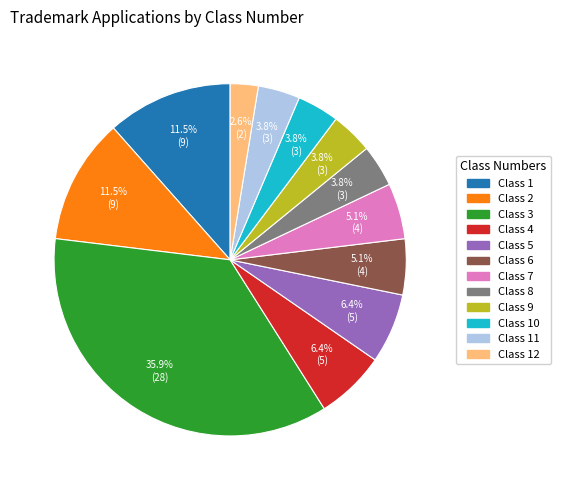

Is there any slice that represents more than half of the pie?

No